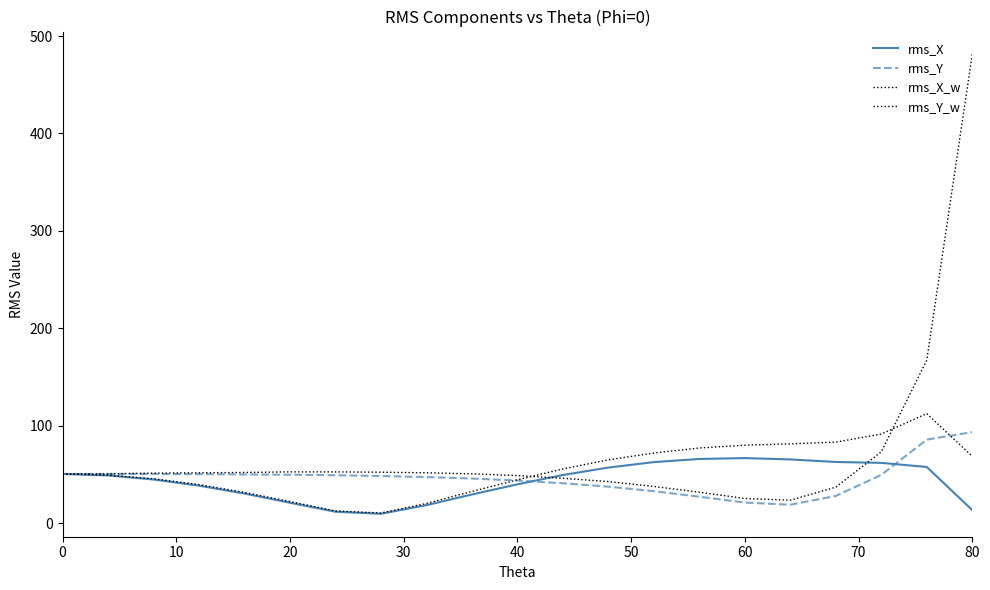

Does the chart have visible grid lines?

No